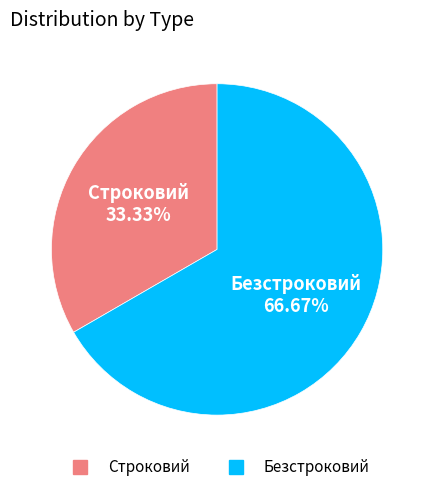

To the nearest percent, what is the combined percentage of Безстроковий and Строковий?

100%